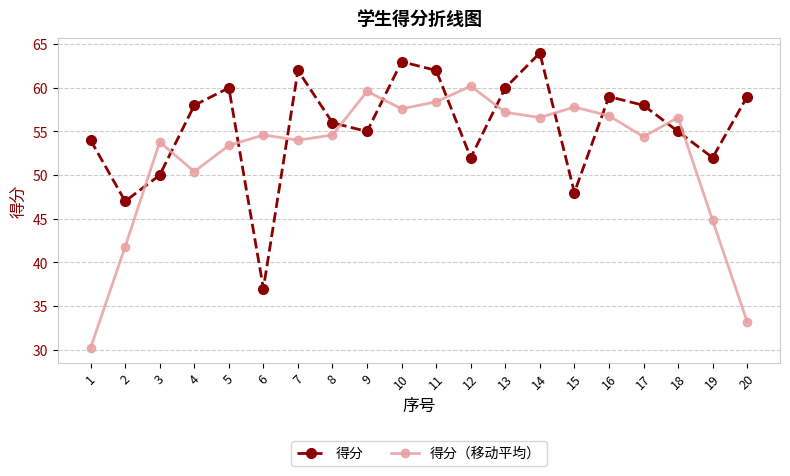

Which series has the largest total across all categories?

得分